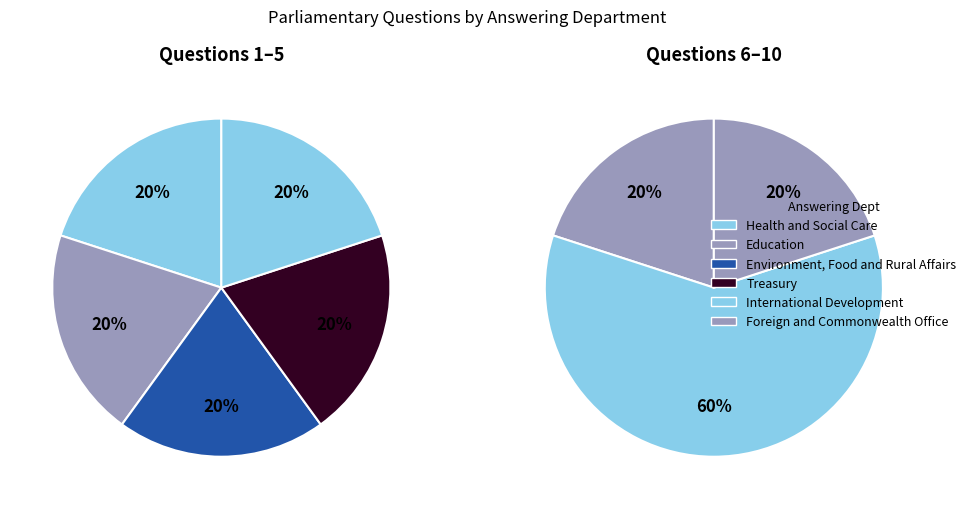

Which category has the biggest portion of the pie?

Department for International Development